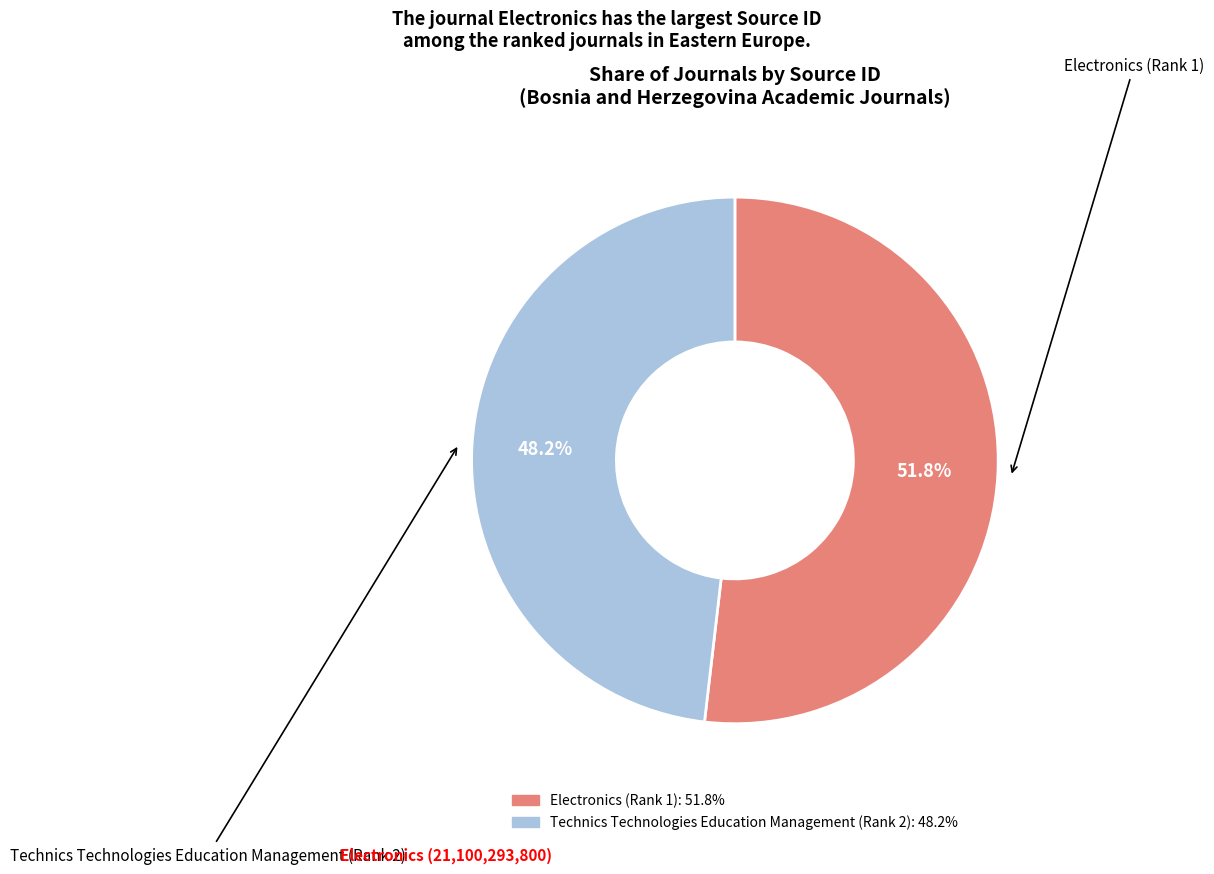

To the nearest percent, what is the difference between the Electronics (Rank 1) and Technics Technologies Education Management (Rank 2) slice percentages?

4%